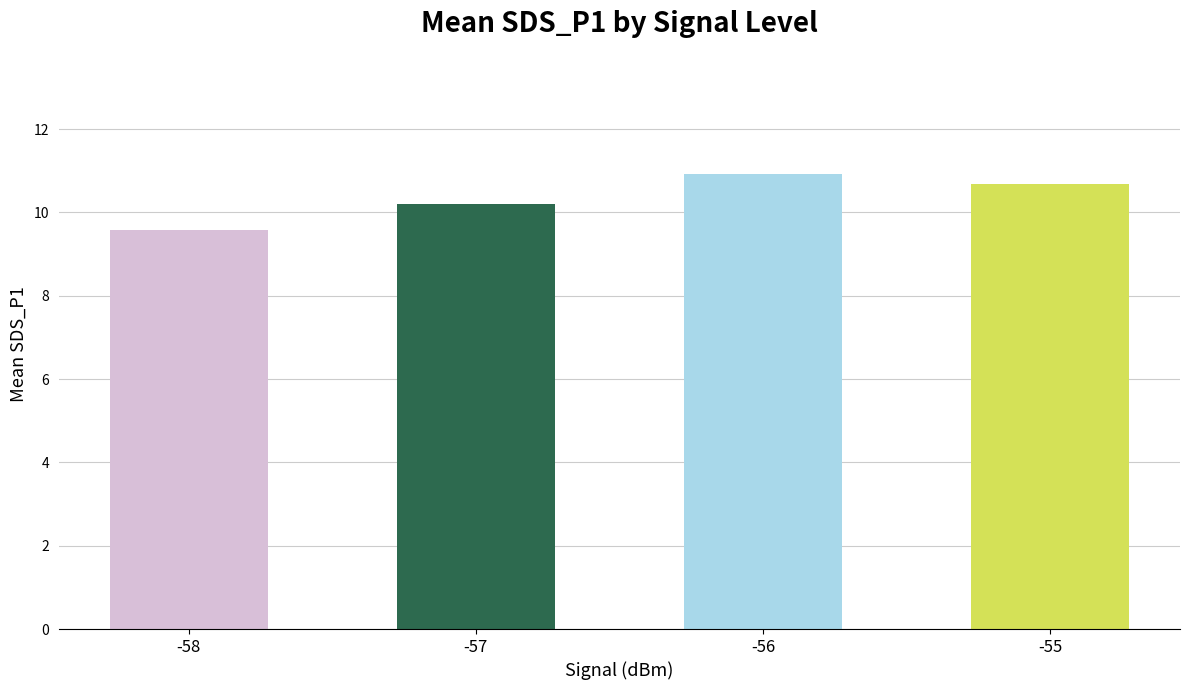

Reading right to left, what are all the values shown in this chart?

-55=10.7	-56=10.9	-57=10.2	-58=9.6